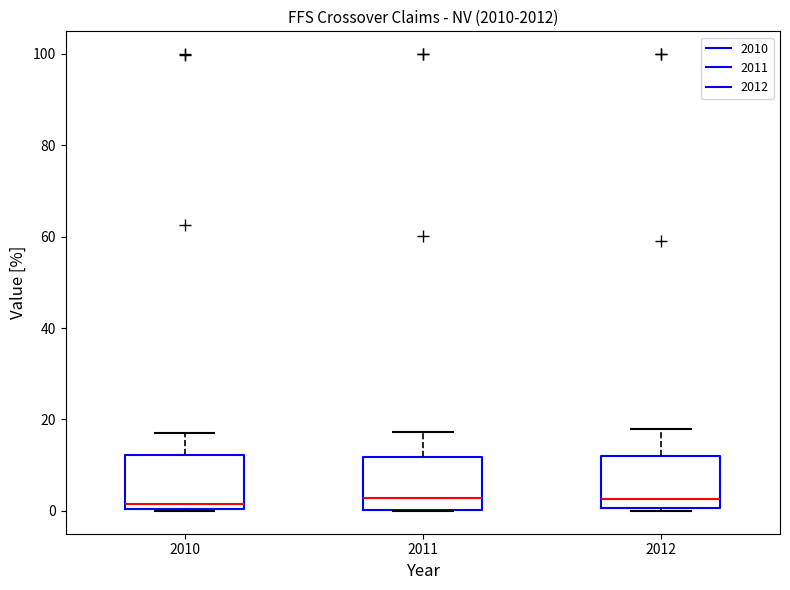

Reading left to right, read every box against the y-axis: the position of its median line, the range the box covers, and the ends of its whiskers. The values are not printed on the chart, so give them approximately, as read against the axis.

2010: median 2, box 0 to 12, whiskers 0 to 16
2011: median 2, box 0 to 12, whiskers 0 to 18
2012: median 2, box 0 to 12, whiskers 0 to 18